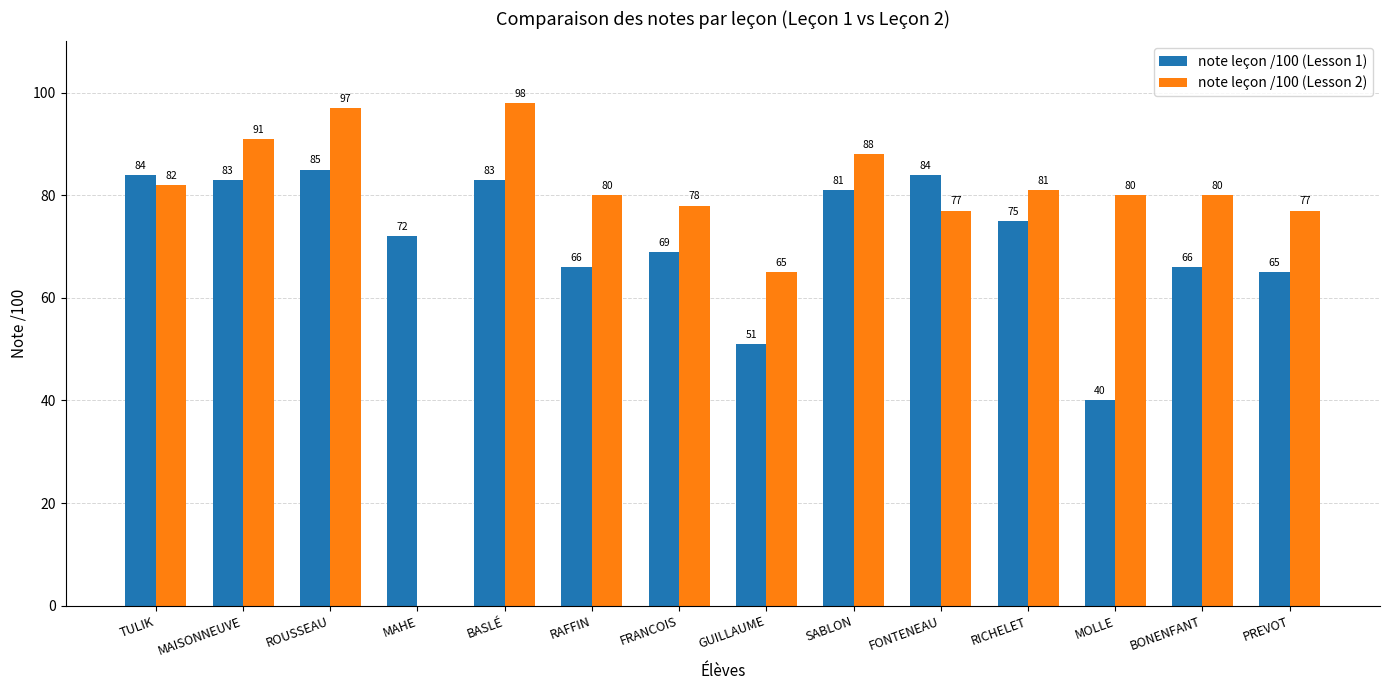

What is the sum of all note leçon /100 (Lesson 1) values?

1004